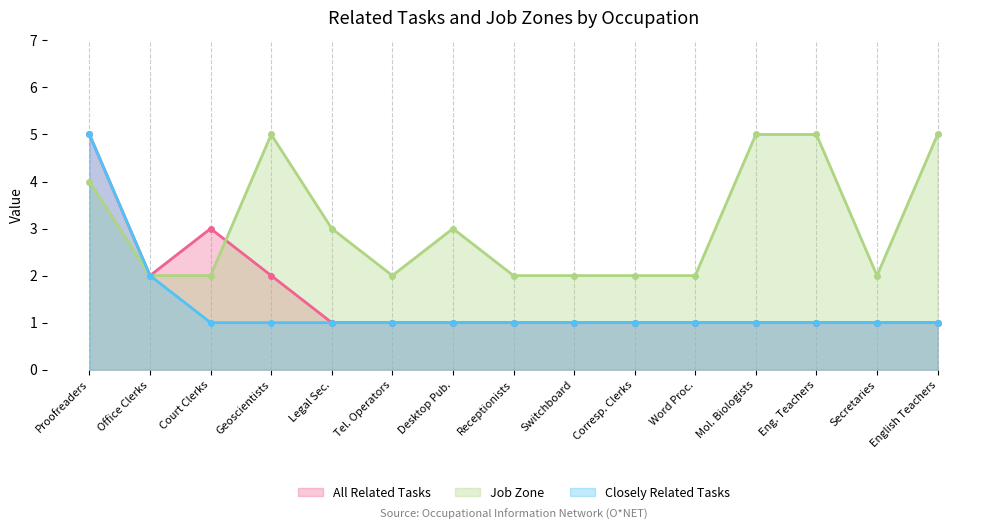

Is the value of Closely Related Tasks at Office Clerks greater than the value of All Related Tasks at Receptionists?

Yes